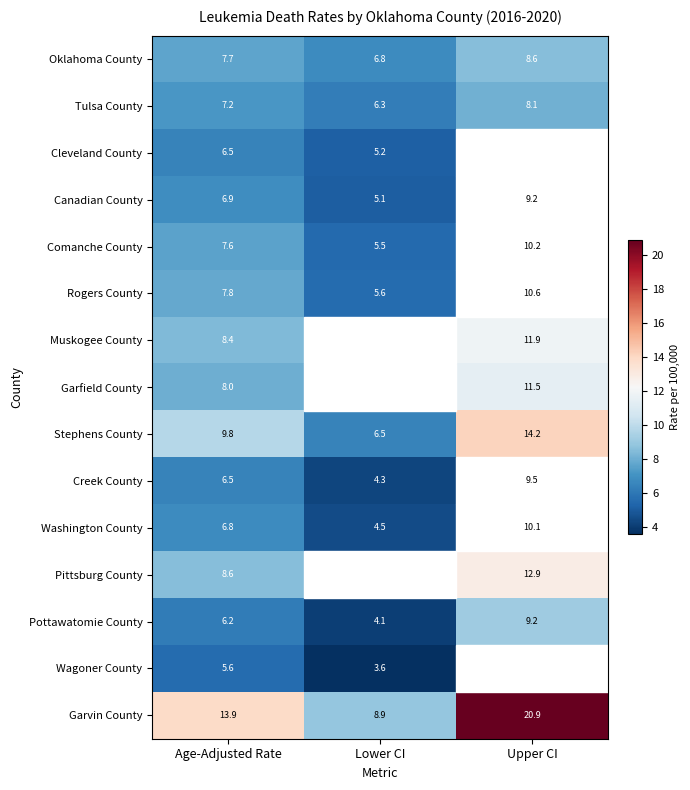

What is the minimum value shown in the chart?

3.6